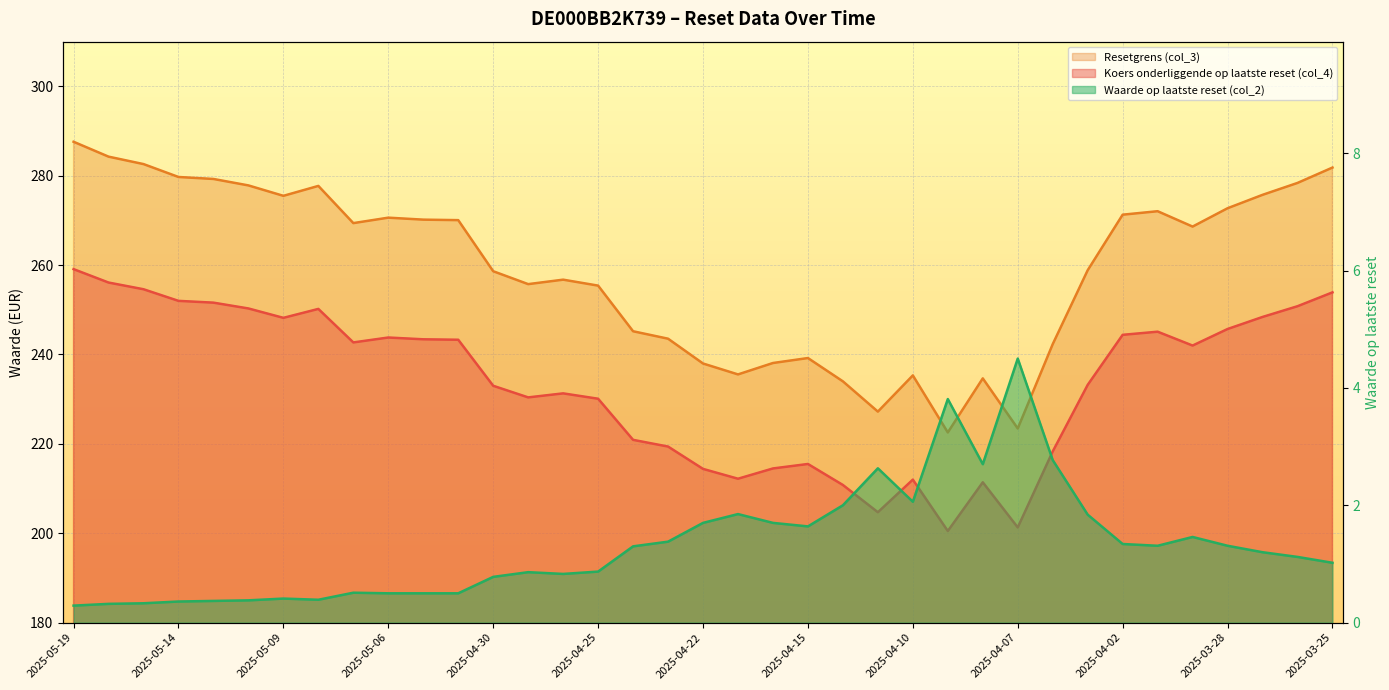

What is the sum of all Waarde op laatste reset (col_2) values?

48.8